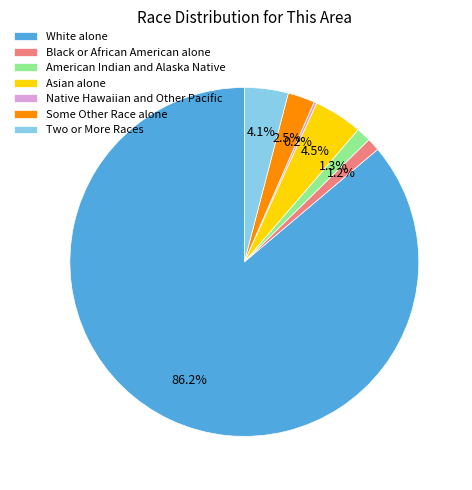

What is the largest slice in the pie chart?

White alone